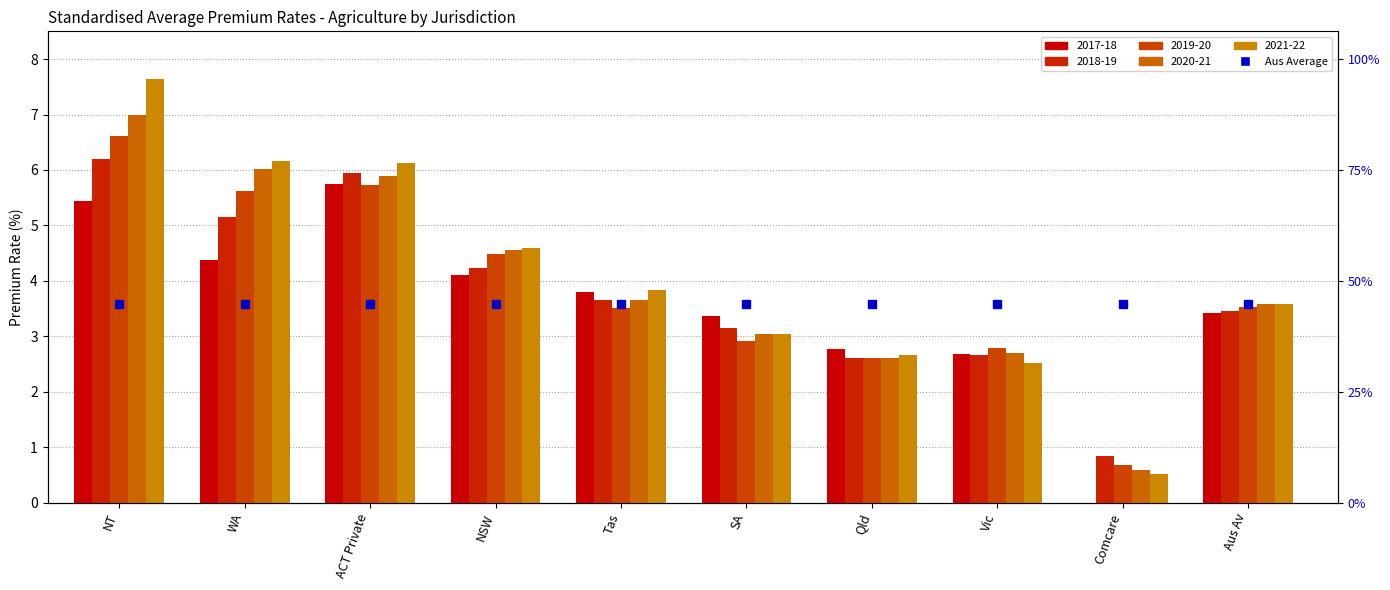

Reading right to left, extract all data points from this chart.

2017-18: Aus Av=3.4	Comcare=0.0	Vic=2.7	Qld=2.8	SA=3.4	Tas=3.8	NSW=4.1	ACT Private=5.8	WA=4.4	NT=5.4
2018-19: Aus Av=3.5	Comcare=0.8	Vic=2.7	Qld=2.6	SA=3.2	Tas=3.7	NSW=4.2	ACT Private=5.9	WA=5.2	NT=6.2
2019-20: Aus Av=3.5	Comcare=0.7	Vic=2.8	Qld=2.6	SA=2.9	Tas=3.5	NSW=4.5	ACT Private=5.7	WA=5.6	NT=6.6
2020-21: Aus Av=3.6	Comcare=0.6	Vic=2.7	Qld=2.6	SA=3.0	Tas=3.7	NSW=4.5	ACT Private=5.9	WA=6.0	NT=7.0
2021-22: Aus Av=3.6	Comcare=0.5	Vic=2.5	Qld=2.7	SA=3.0	Tas=3.8	NSW=4.6	ACT Private=6.1	WA=6.2	NT=7.6